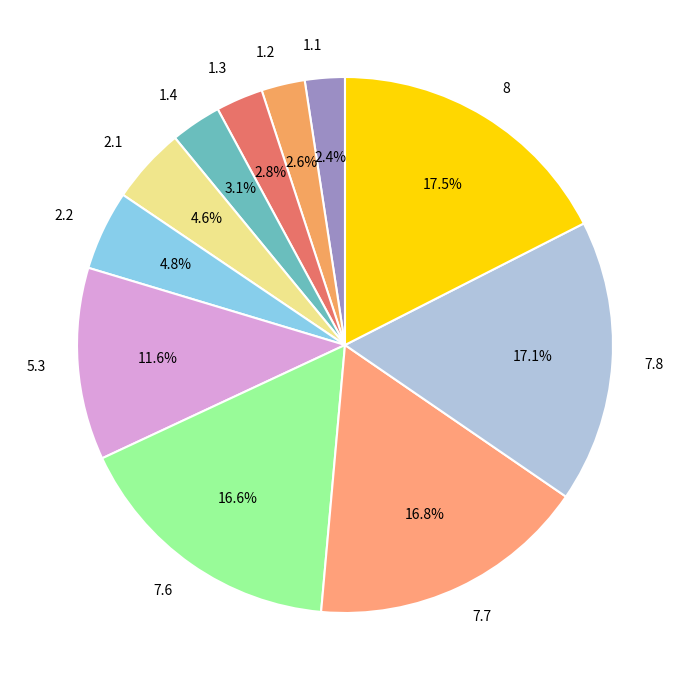

Is 7.7 the majority of the pie?

No